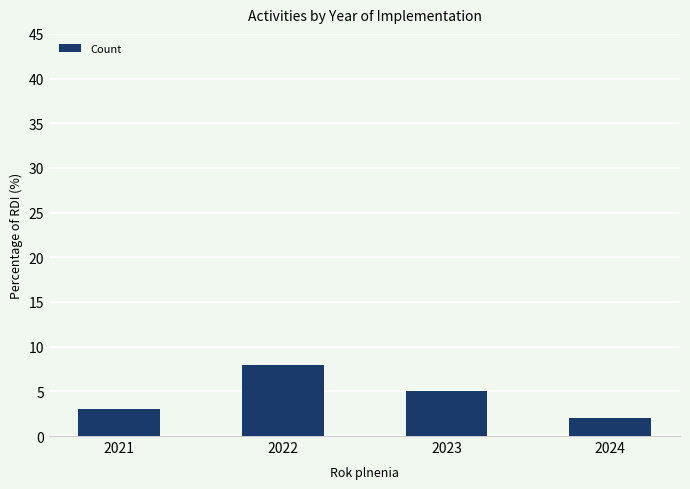

List the labels in order of value, largest first.

2022, 2023, 2021, 2024